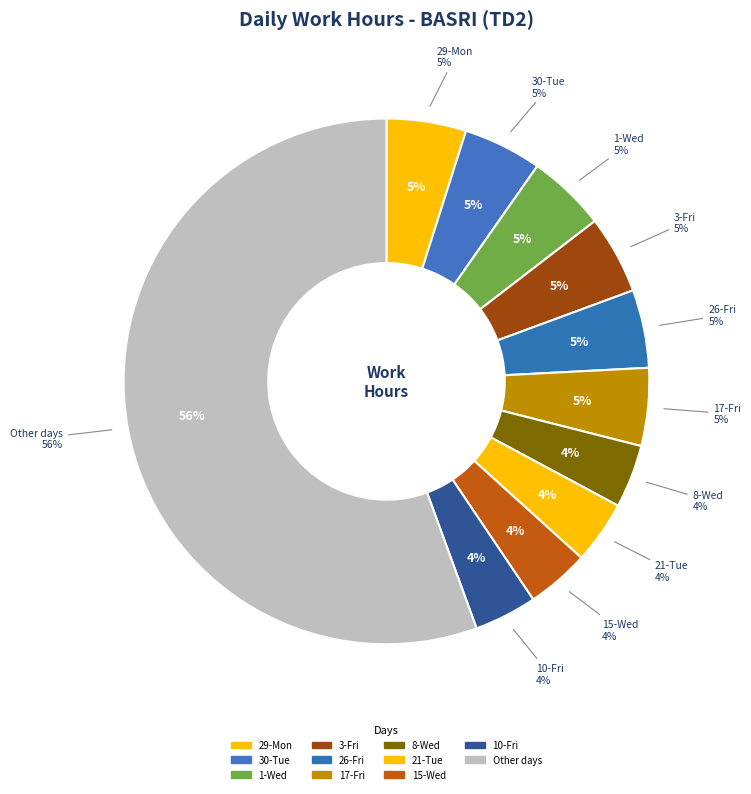

Does 9-Thu account for over 50% of the chart?

No